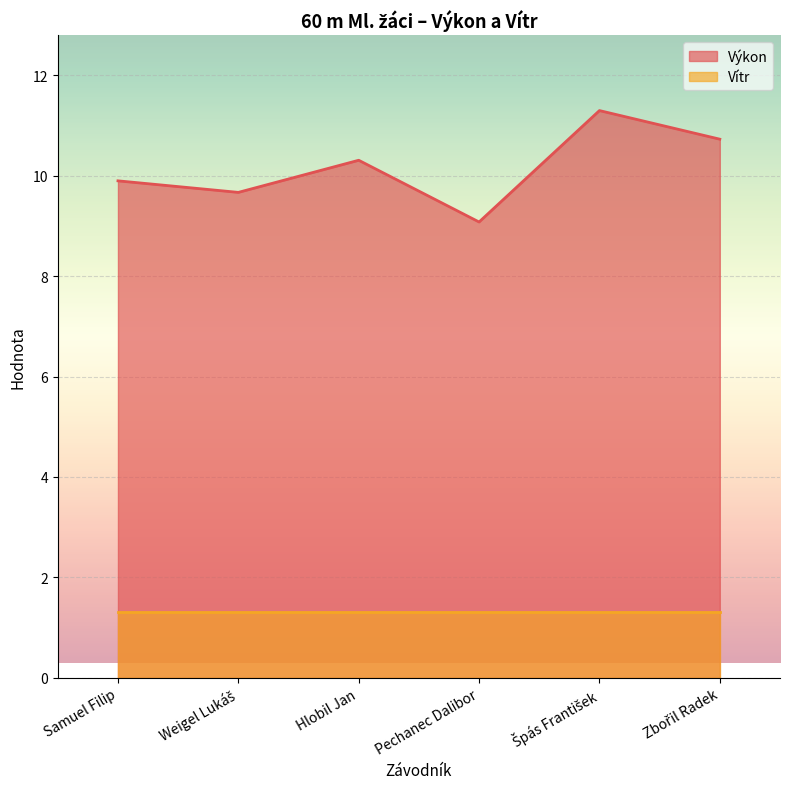

Which has a higher value, Pechanec Dalibor or Hlobil Jan?

Hlobil Jan